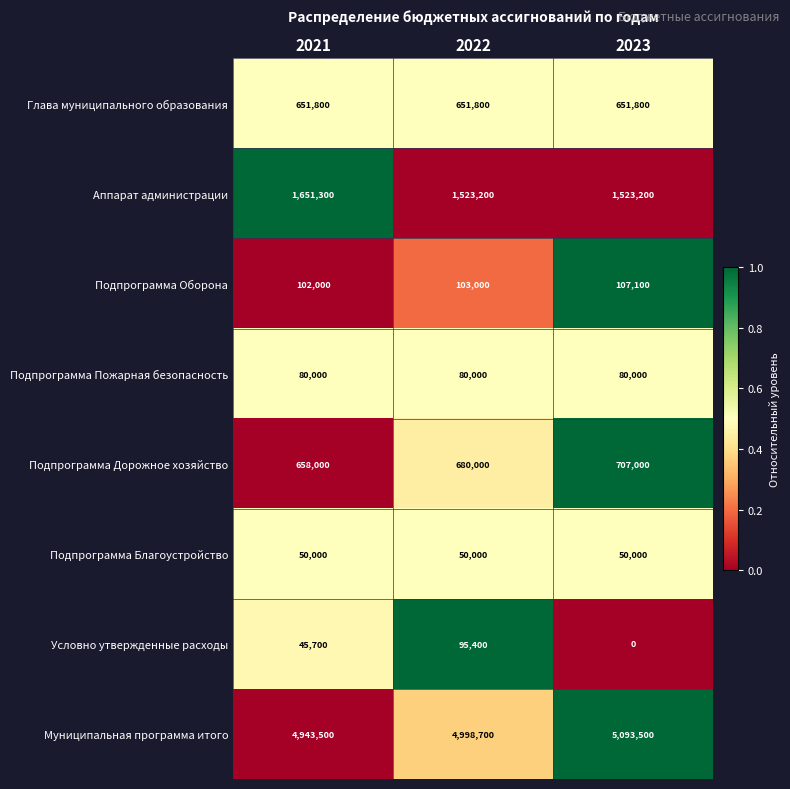

What is the difference between the highest and lowest values at 2021?

4897800